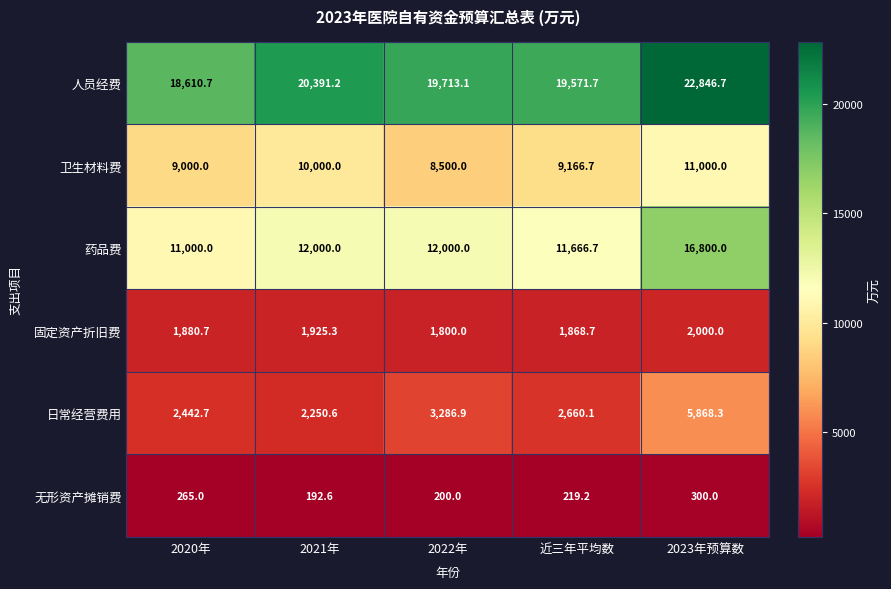

Which series changed the most between 2020年 and 2021年?

人员经费